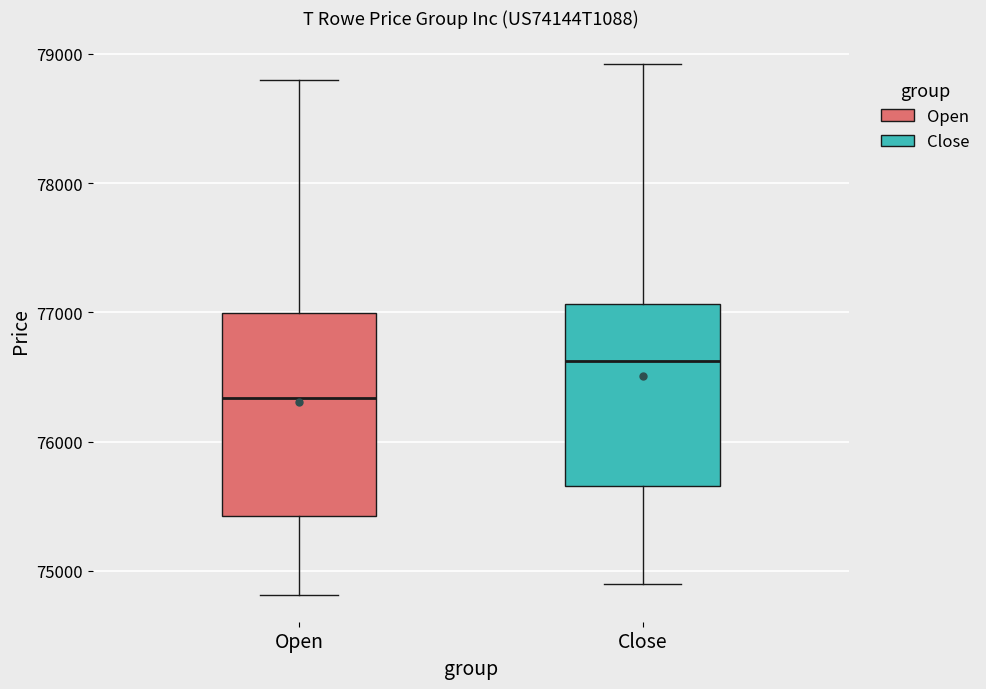

Reading left to right, transcribe this box plot: for each box, give where its median line is, the range the box spans, and where its two whiskers end, as read against the y-axis. The values are not printed on the chart, so give them approximately, as read against the axis.

Open: median 76300, box 75400 to 77000, whiskers 74800 to 78800
Close: median 76600, box 75700 to 77100, whiskers 74900 to 78900